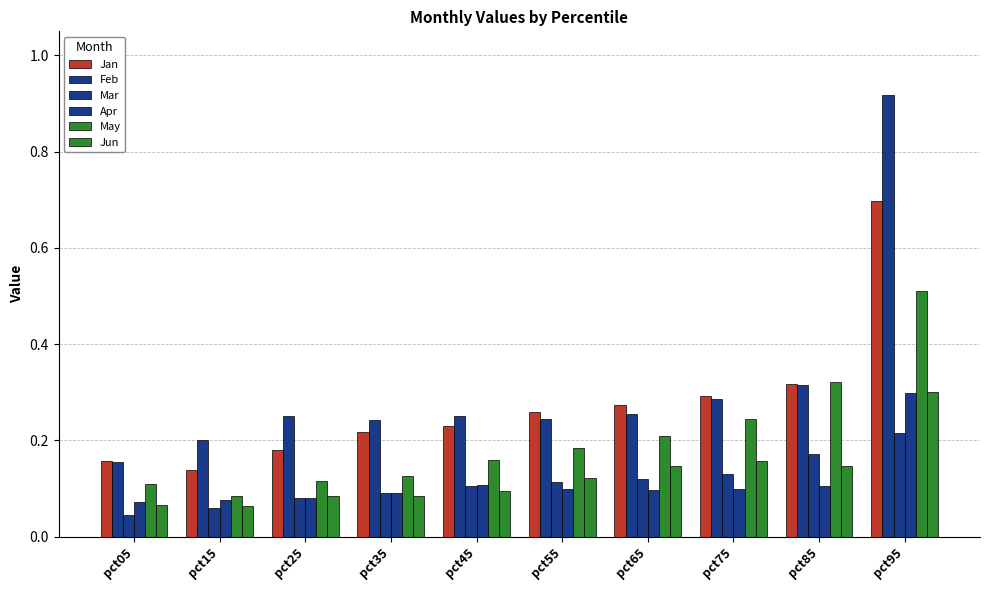

Which series has the largest total across all categories?

Feb